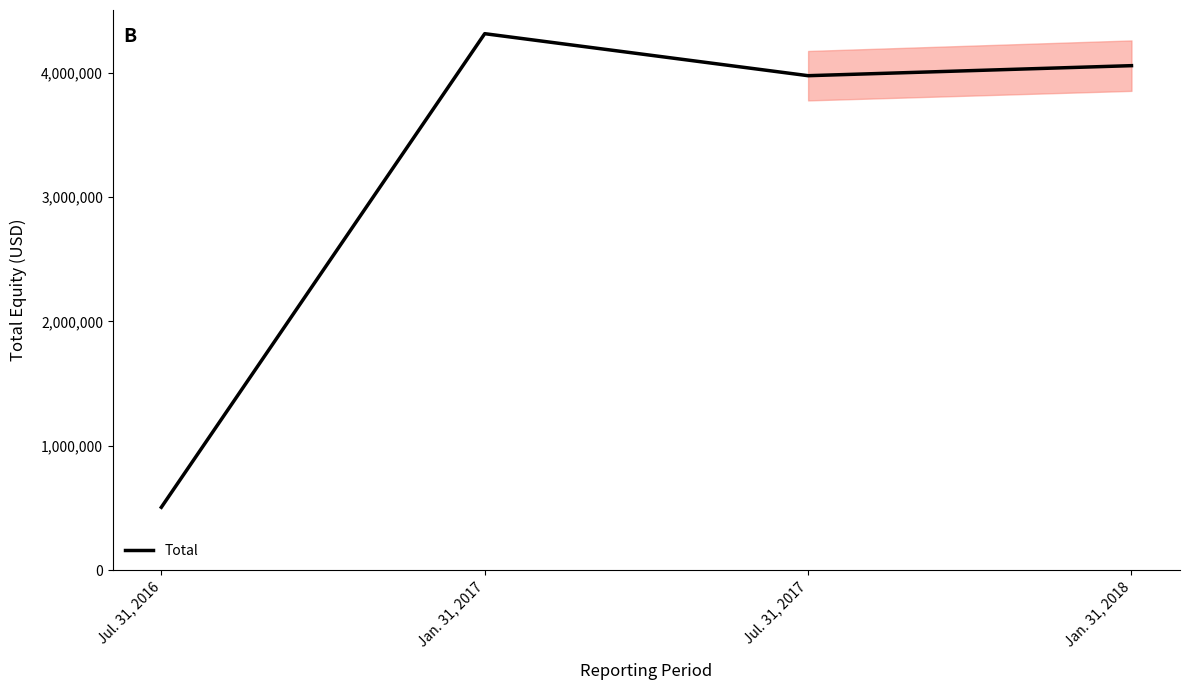

The value at Jul. 31, 2017 is 1913654. True or false?

False